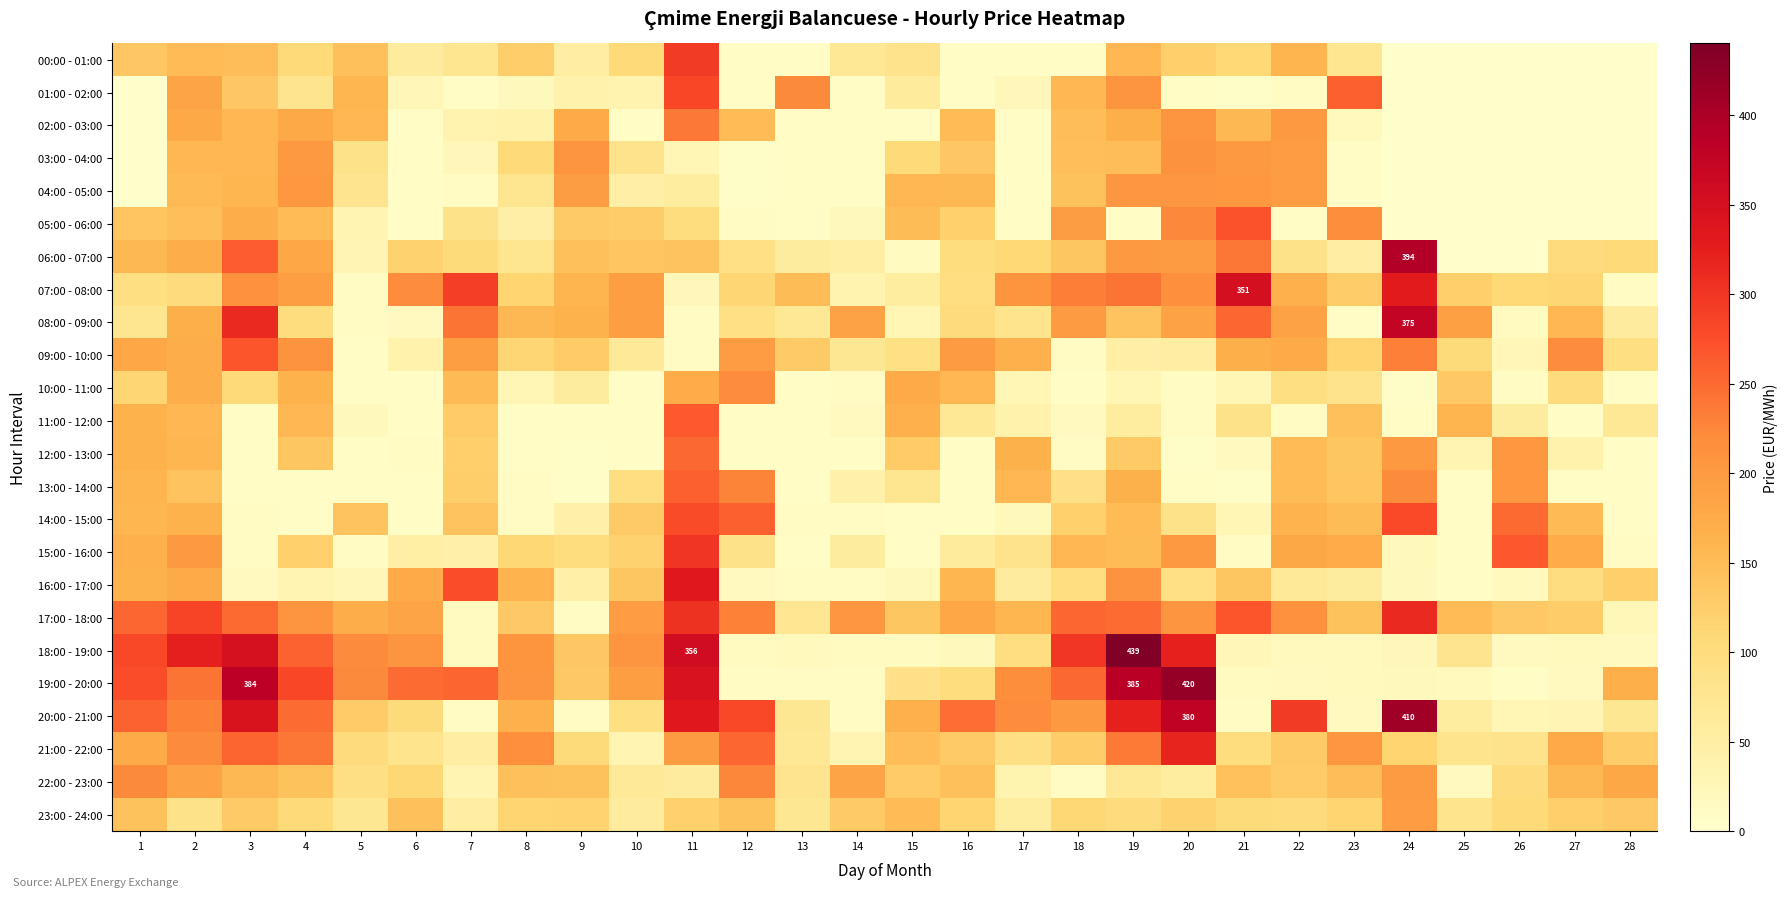

Which series has the widest spread of values?

18:00 - 19:00